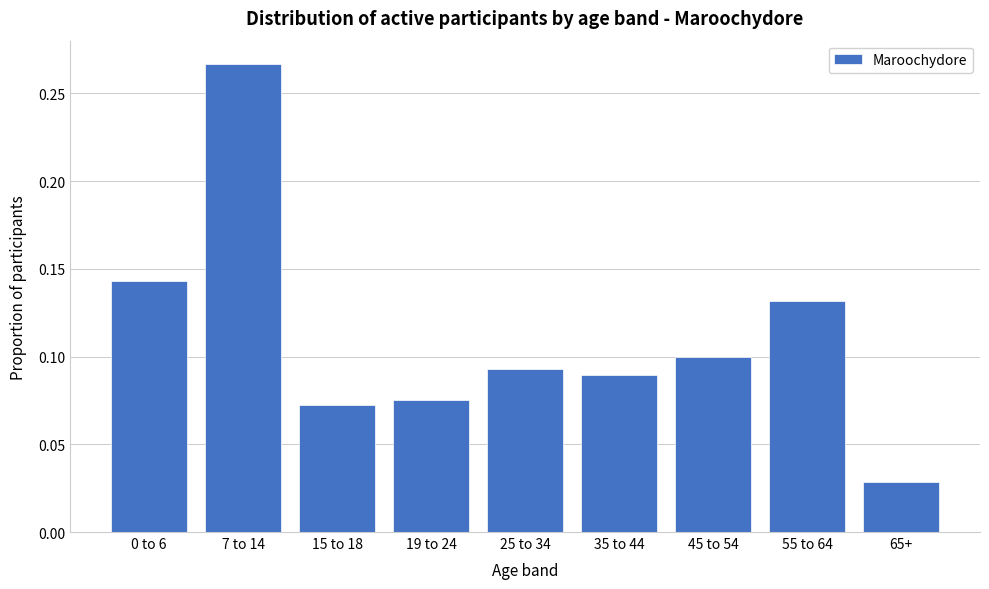

What position from the left is 45 to 54?

7